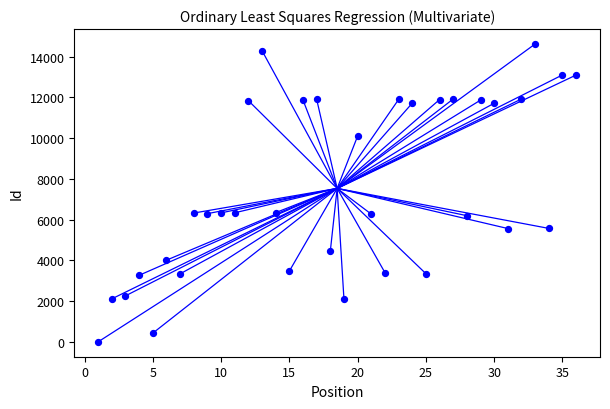

What is the range of Y values (max minus min)?

14609